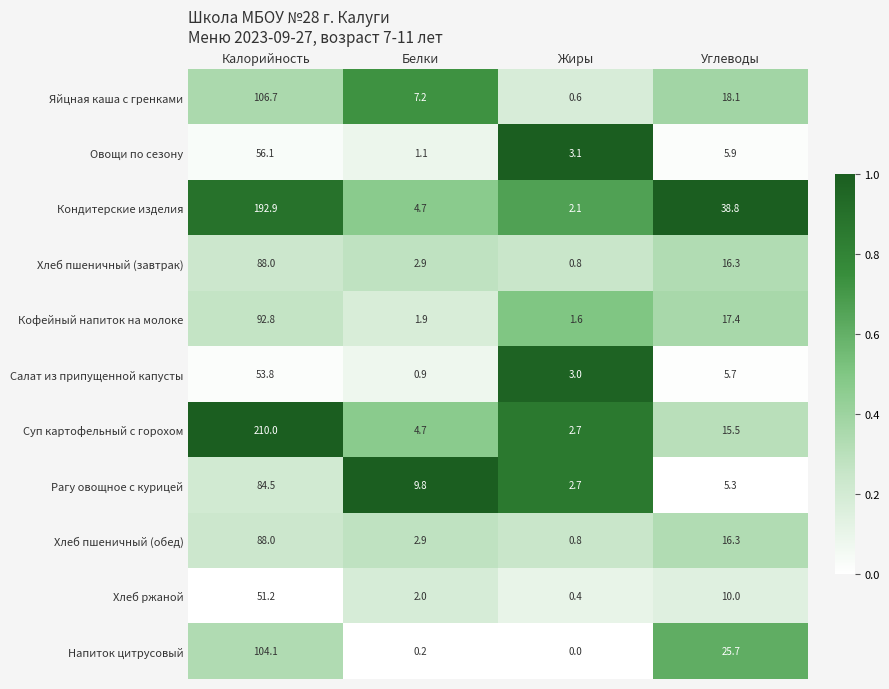

Which series changed the most between Калорийность and Жиры?

Суп картофельный с горохом